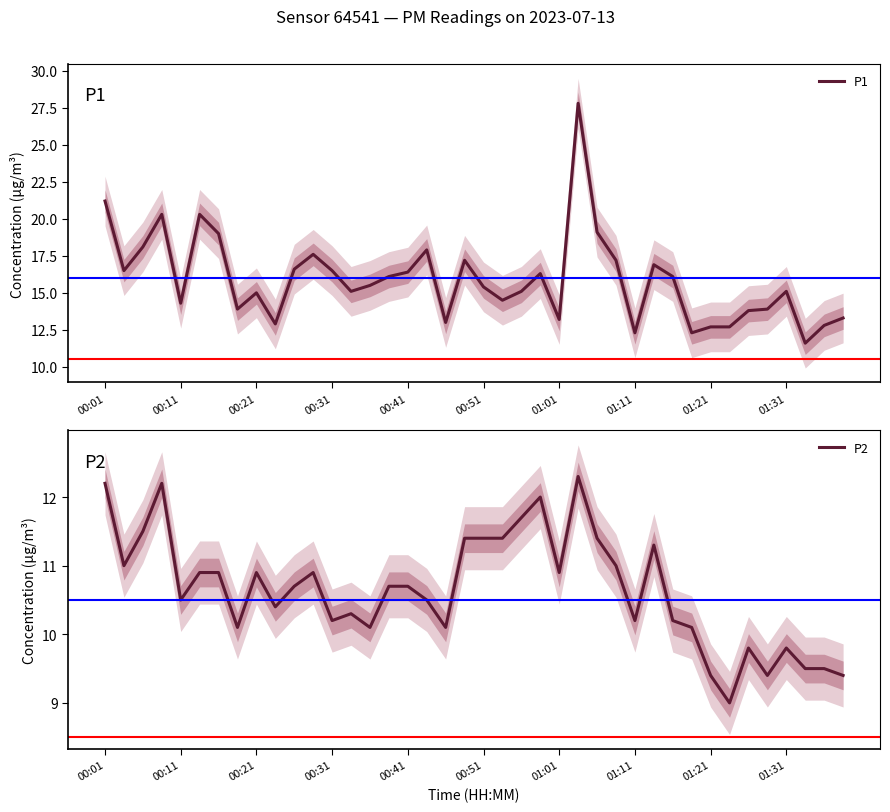

How many values in the P1 series are below 15?

15